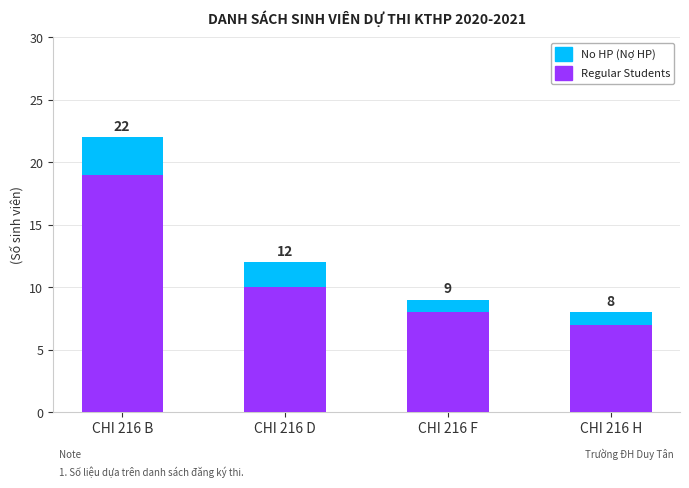

What are all the series names shown in the legend?

No HP (Nợ HP), Regular Students